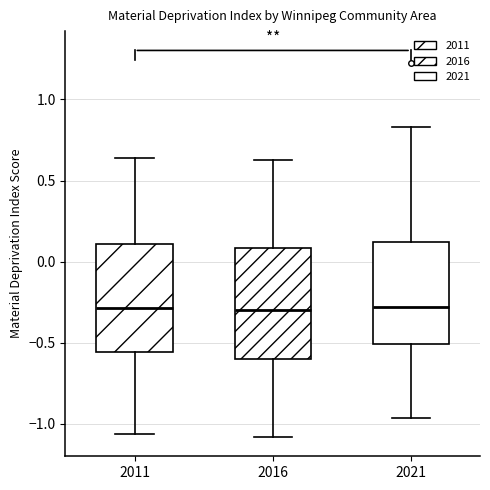

Reading left to right, read every box against the y-axis: the position of its median line, the range the box covers, and the ends of its whiskers. The values are not printed on the chart, so give them approximately, as read against the axis.

2011: median -0.30, box -0.55 to 0.10, whiskers -1.05 to 0.65
2016: median -0.30, box -0.60 to 0.10, whiskers -1.10 to 0.65
2021: median -0.30, box -0.50 to 0.10, whiskers -0.95 to 0.85